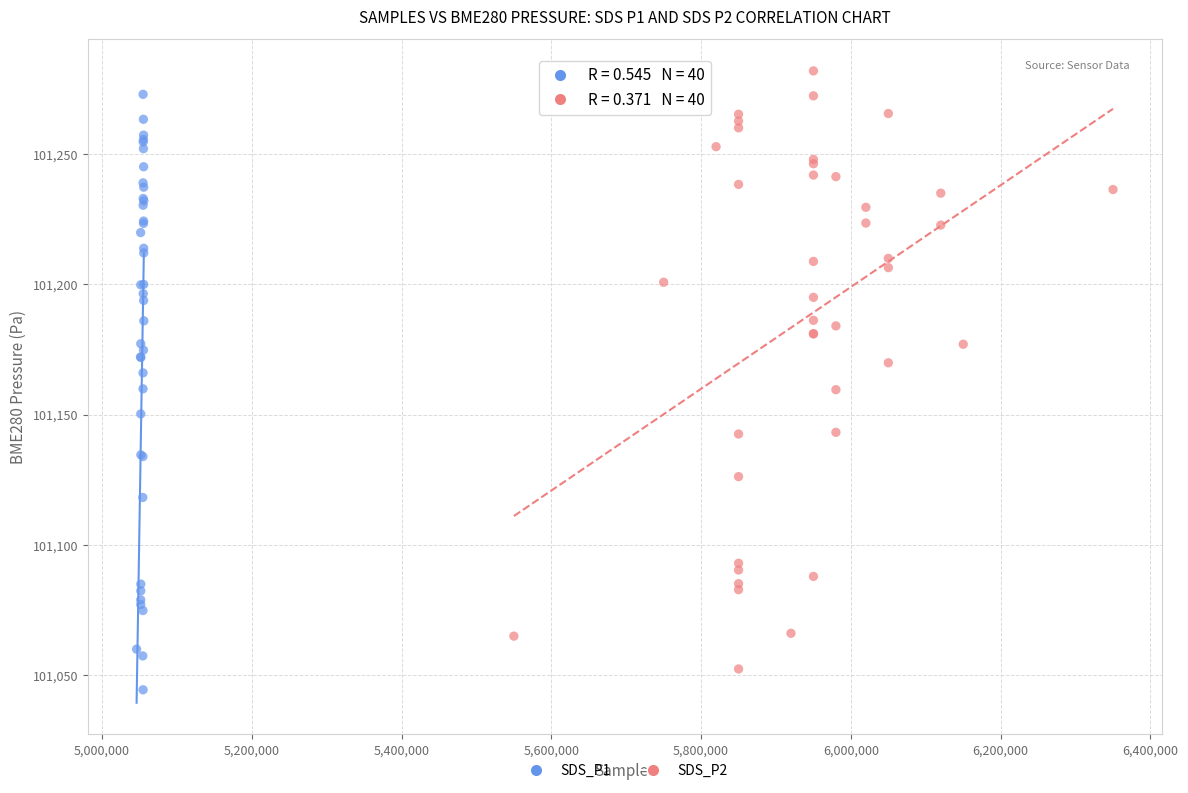

What are all the series names shown in the legend?

SDS_P1, SDS_P2